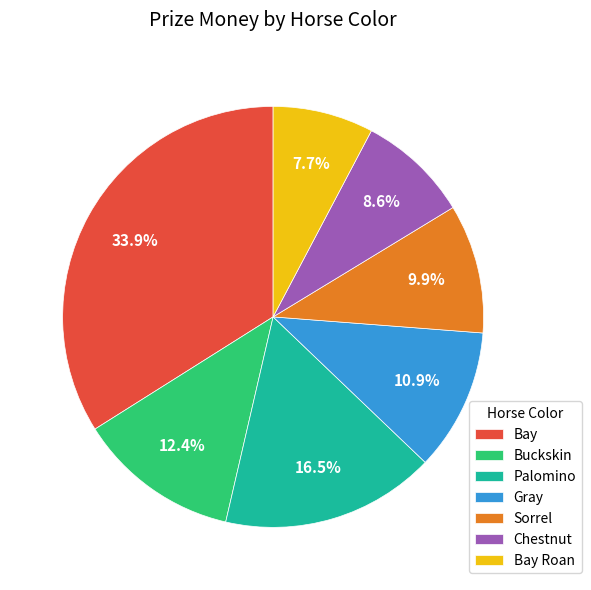

What portion of the pie excludes Chestnut?

91.4%